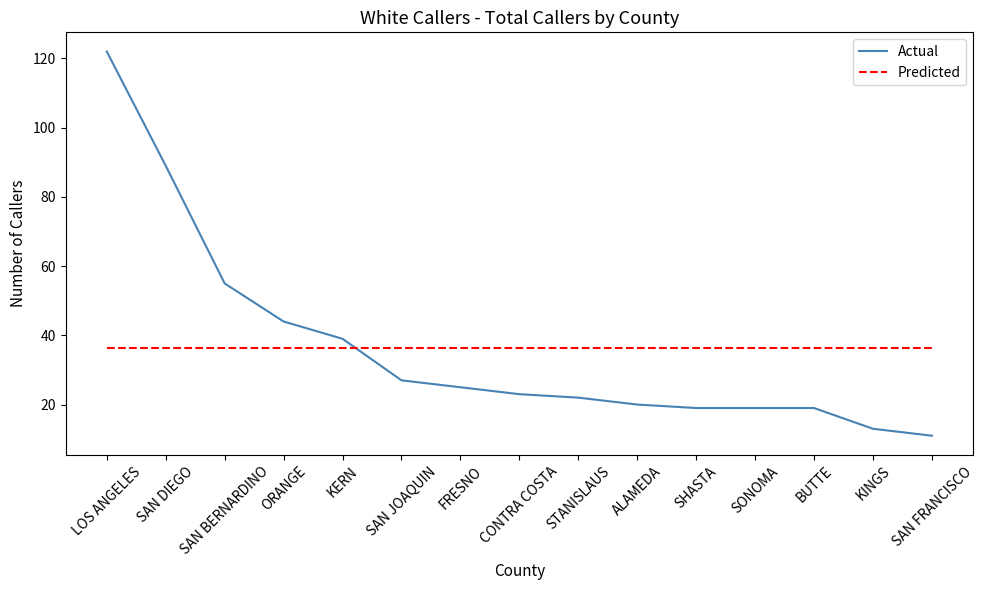

What is the total value across all series at SAN FRANCISCO?

47.5